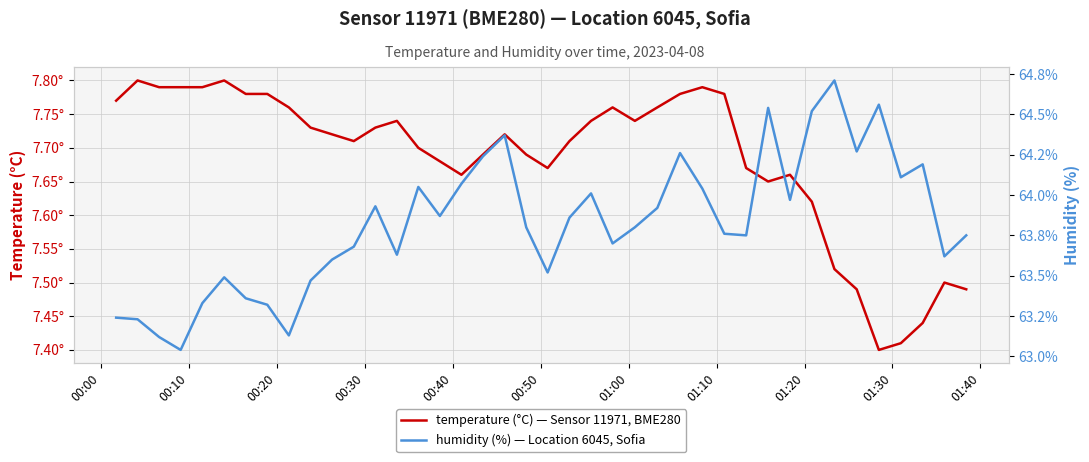

List the series in order of their overall mean, lowest first.

temperature, humidity